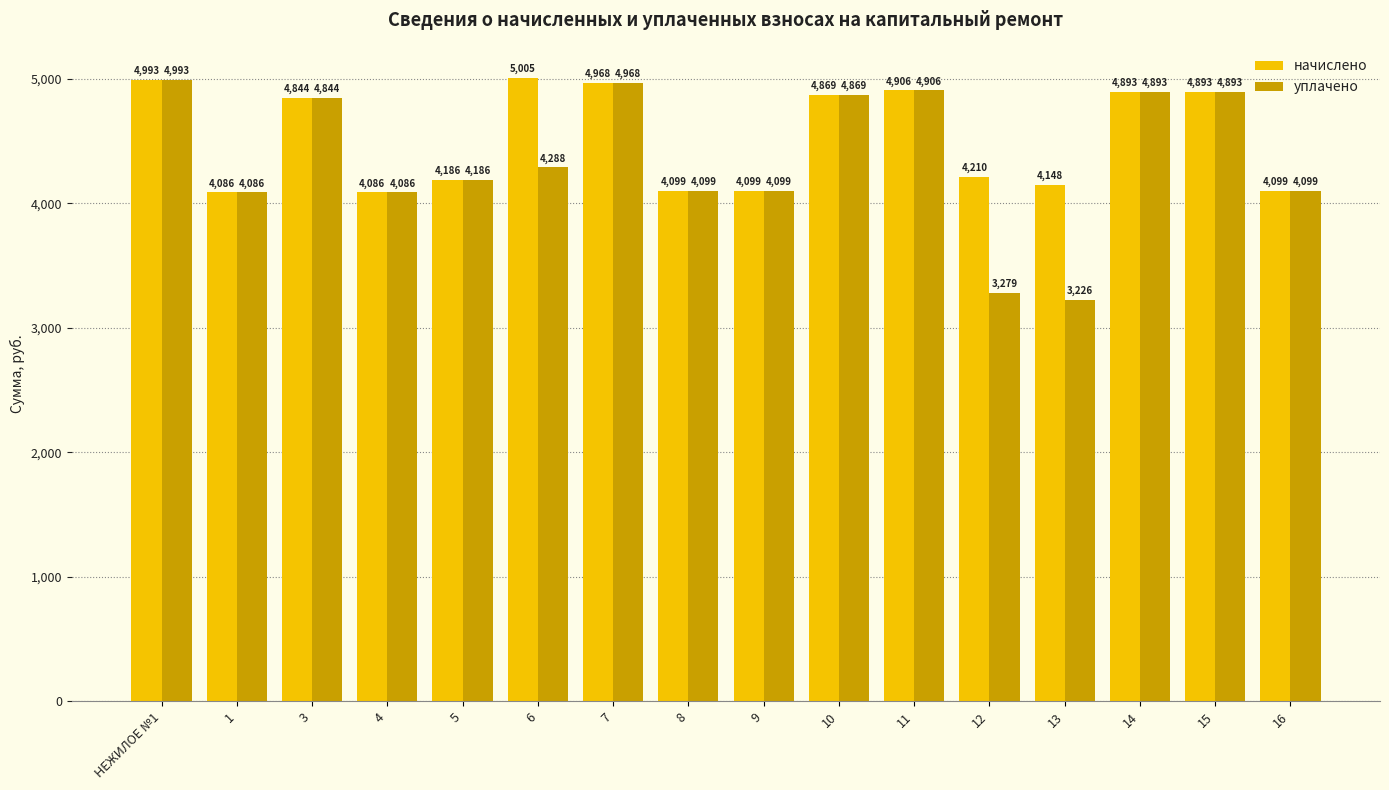

Rank the series at 6 from lowest to highest value.

уплачено, начислено